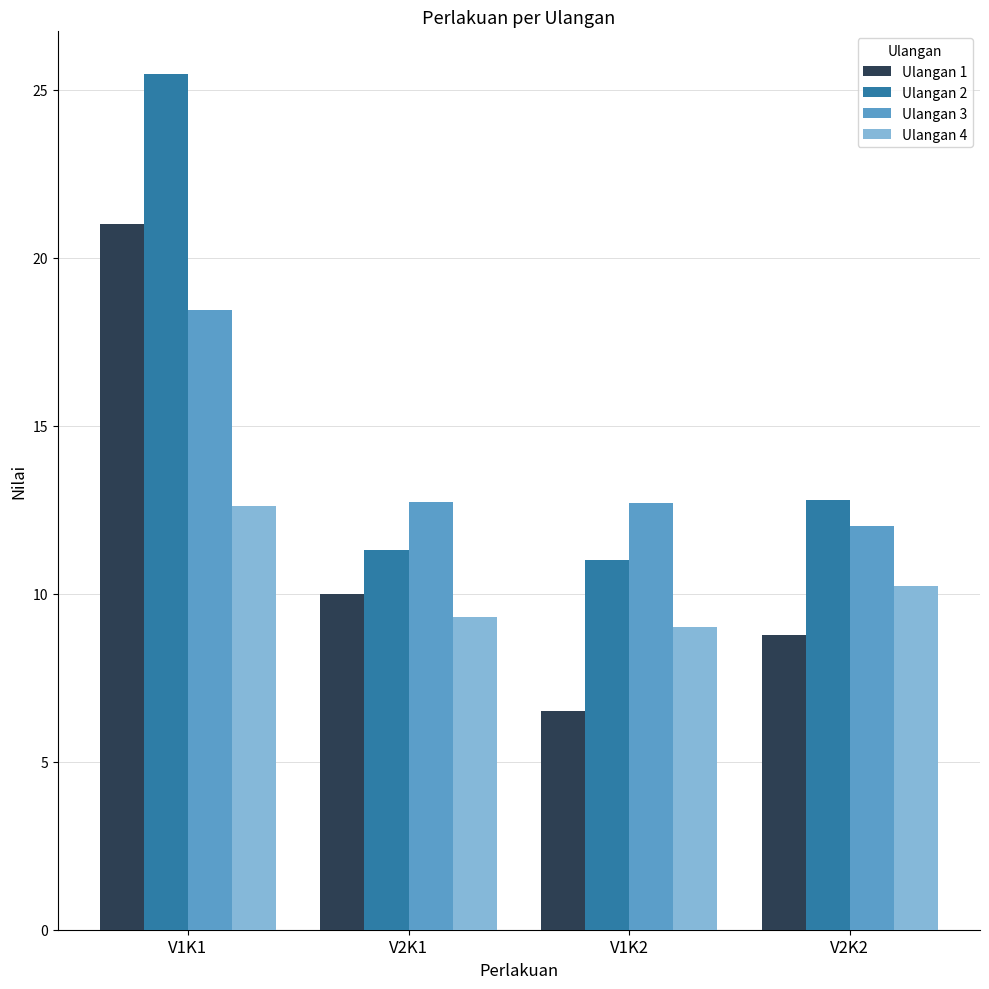

What are all the series names shown in the legend?

Ulangan 1, Ulangan 2, Ulangan 3, Ulangan 4